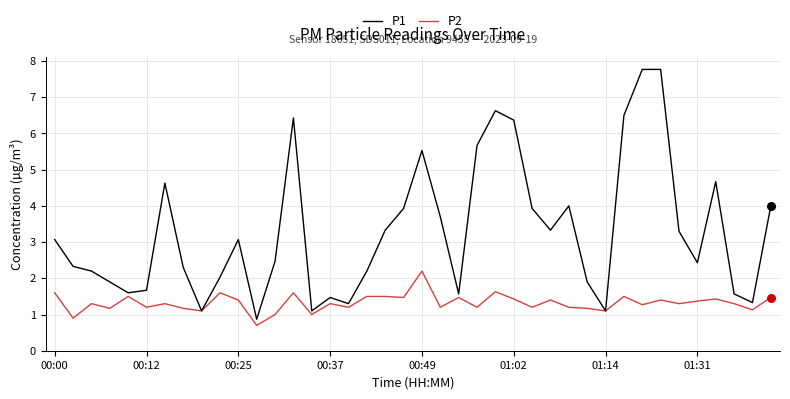

Which series has the largest total across all categories?

P1